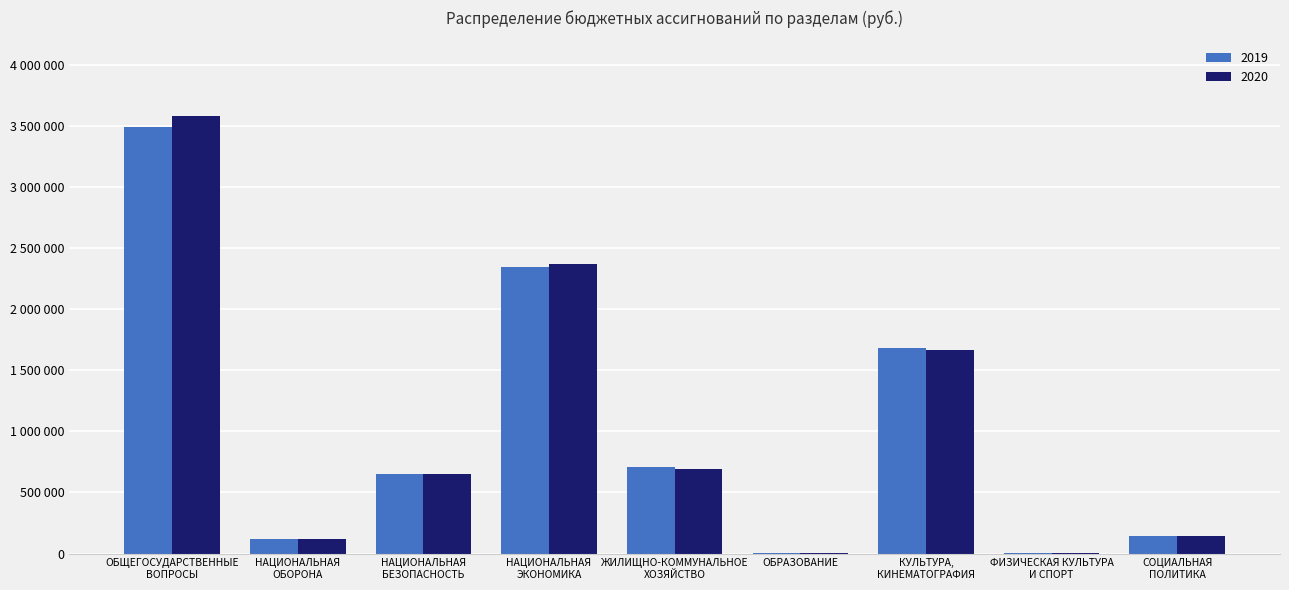

At how many categories does at least one series exceed 2631163?

1